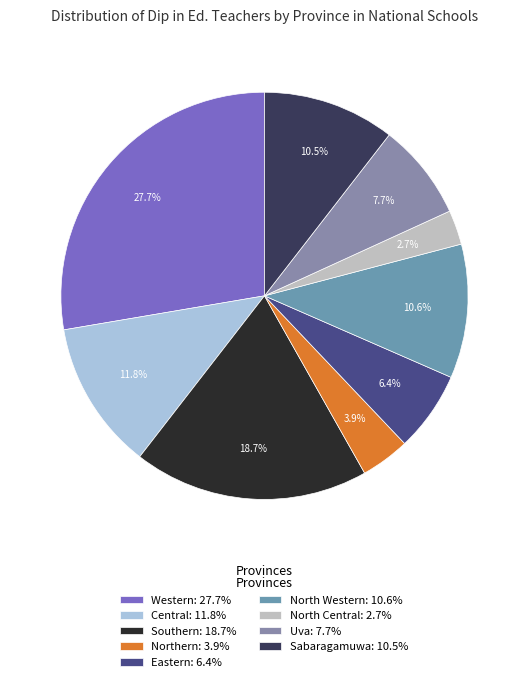

How many segments does this pie chart have?

9